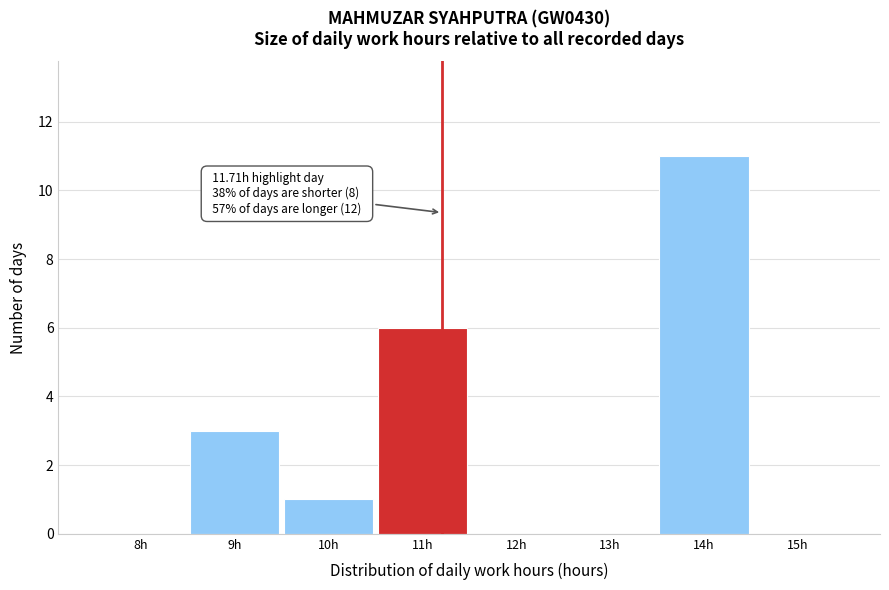

Reading left to right, transcribe all the data shown in this chart.

8h=0	9h=3	10h=1	11h=6	12h=0	13h=0	14h=11	15h=0